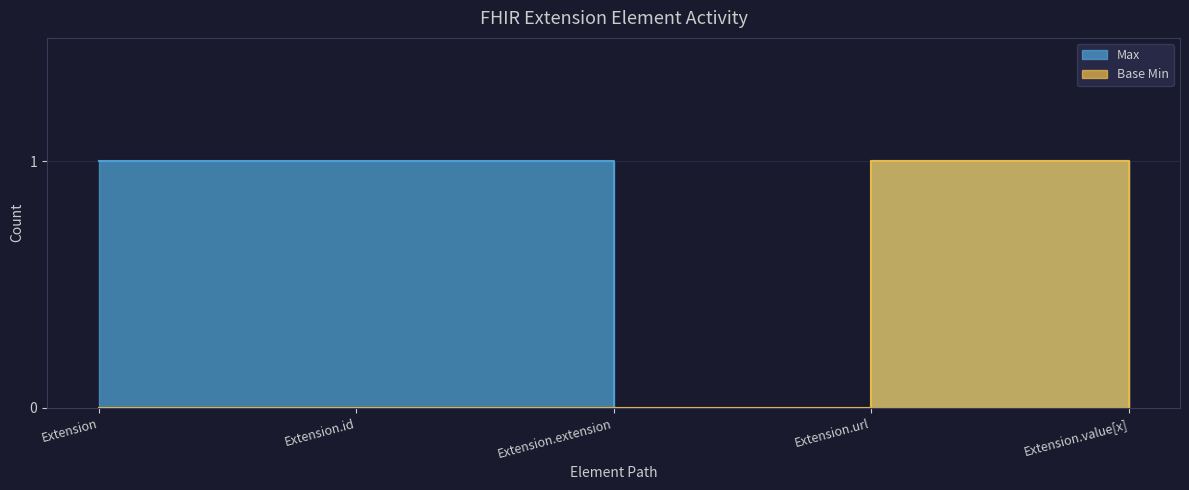

Which series has the widest spread of values?

Max